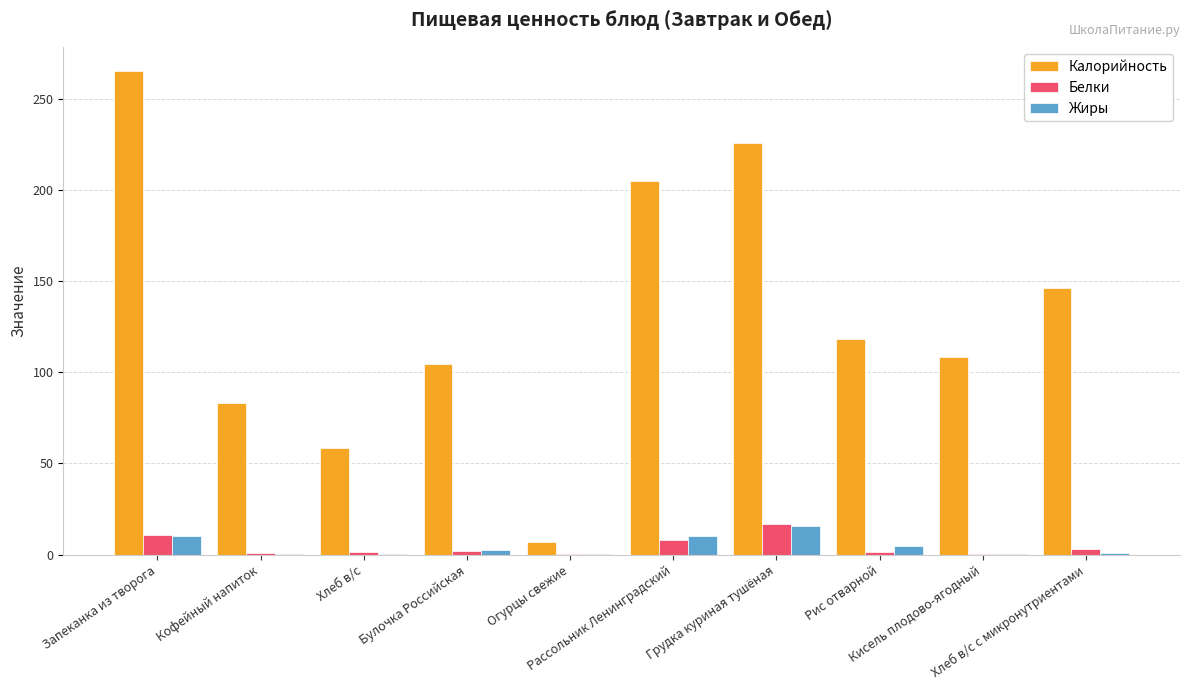

What is the maximum value shown in the chart?

265.3